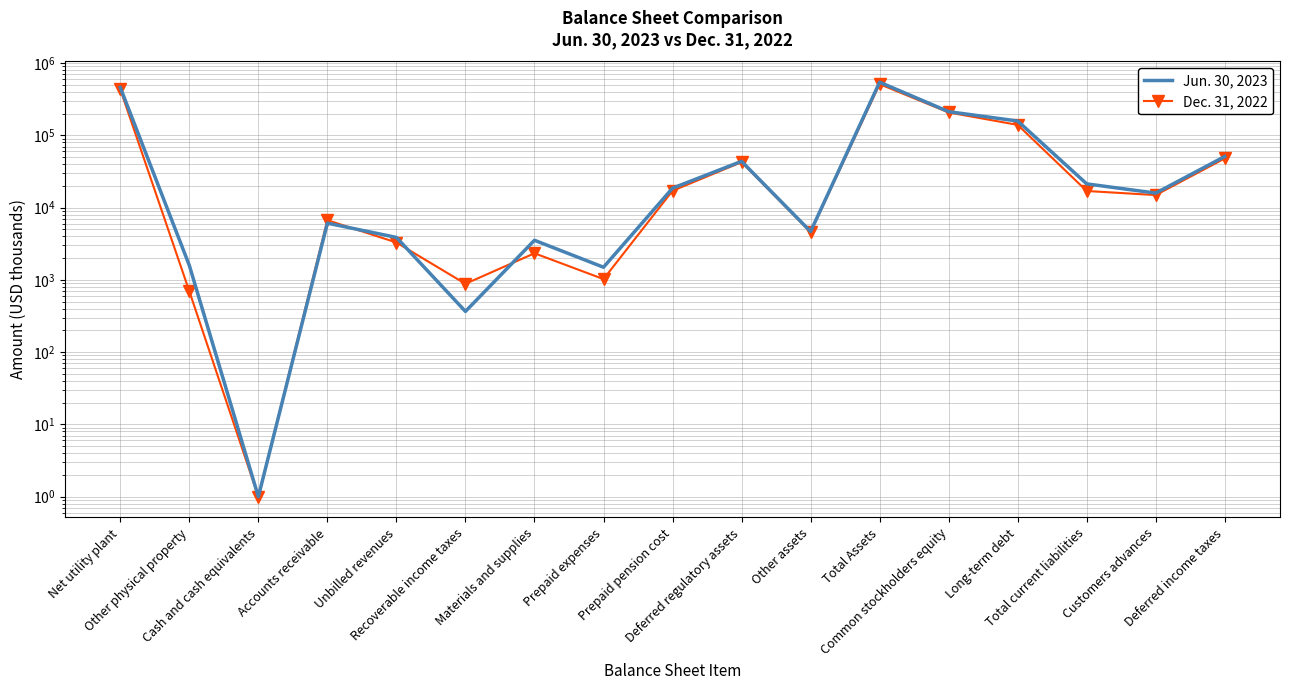

Where do Dec. 31, 2022 and Jun. 30, 2023 first cross each other?

Accounts receivable and Unbilled revenues